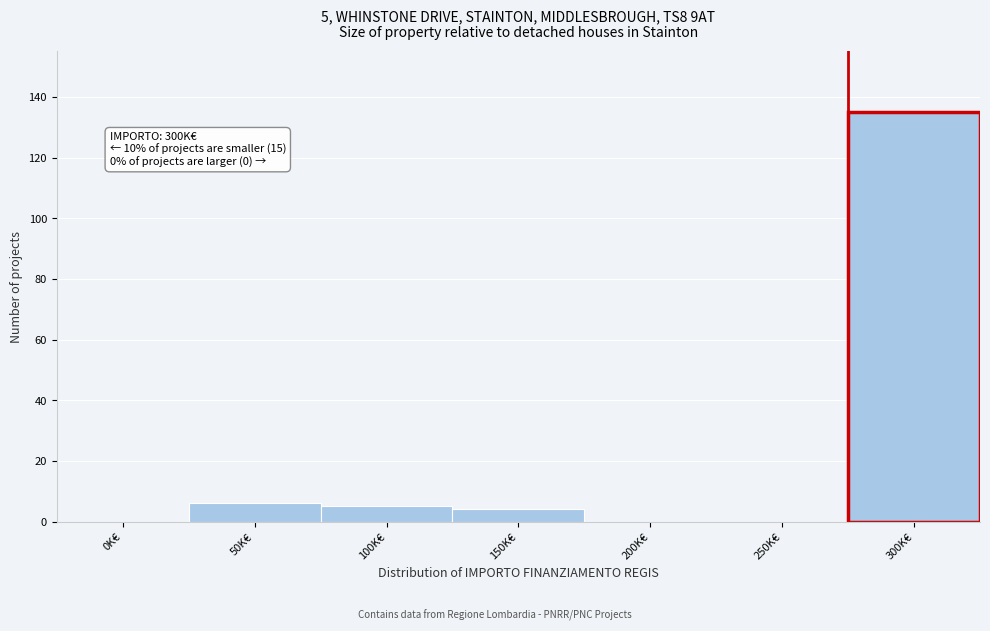

Reading left to right, transcribe all the data shown in this chart.

0K€=0	50K€=6	100K€=5	150K€=4	200K€=0	250K€=0	300K€=135